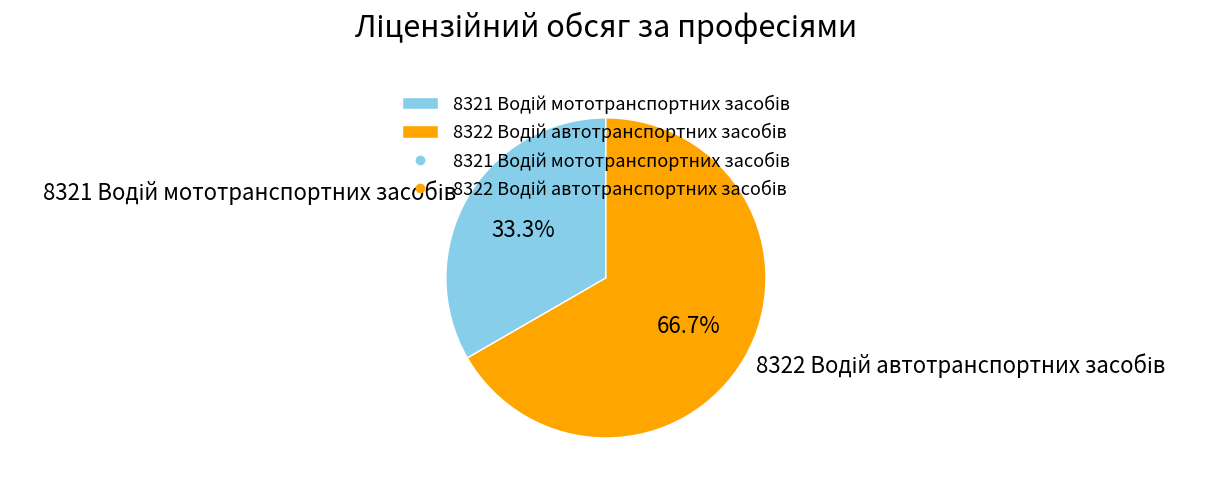

True or false: 8322 Водій автотранспортних засобів accounts for 67% of the total.

True